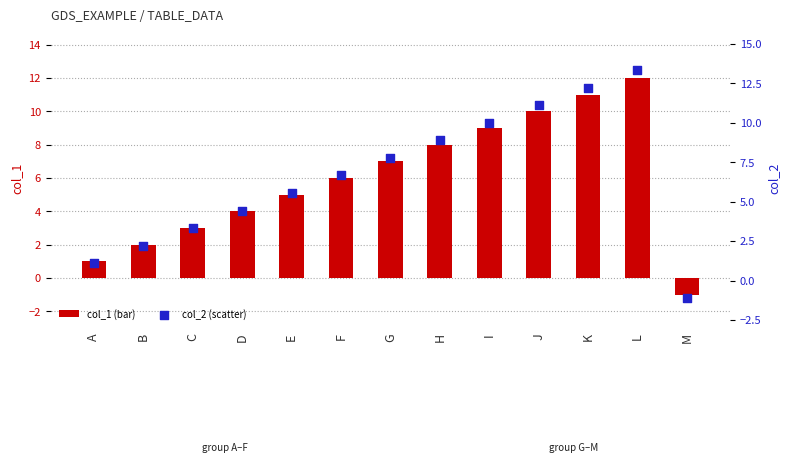

Which series has the largest Y range (max minus min)?

col_2 (scatter)